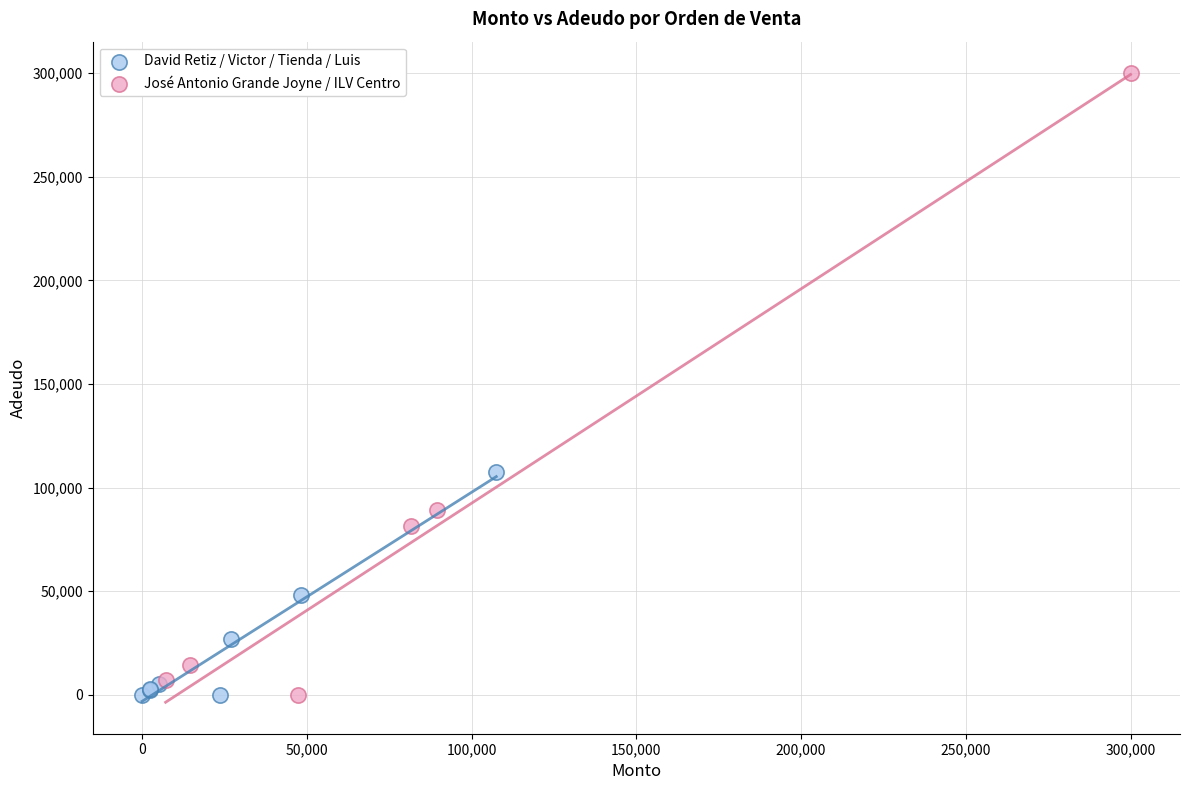

Which series has the largest Y range (max minus min)?

José Antonio Grande Joyne / ILV Centro